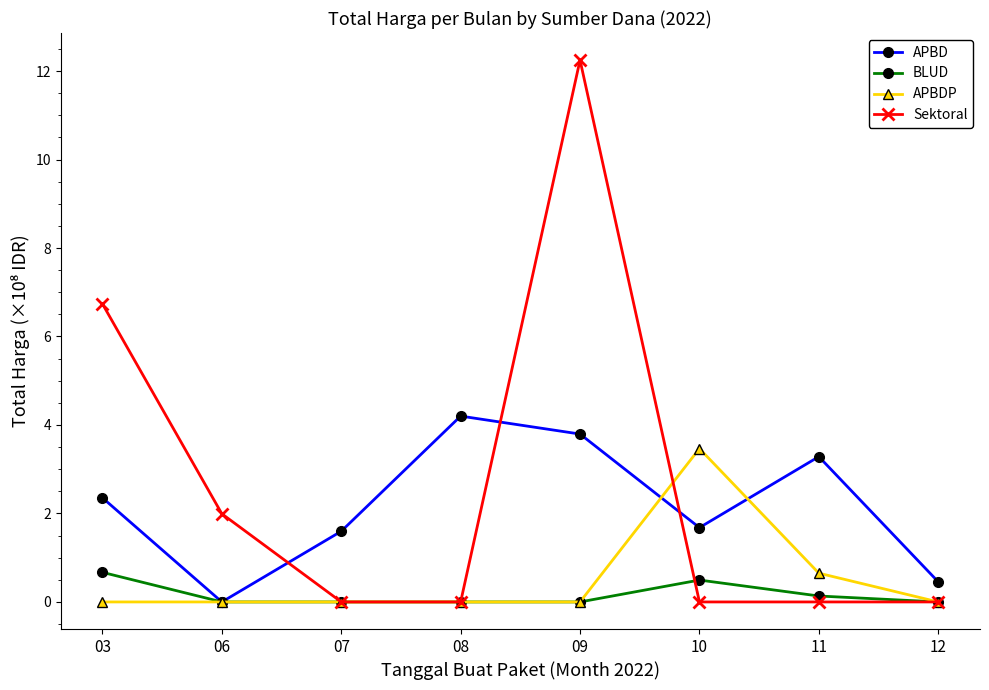

What is the highest value of the Sektoral series?

12.2